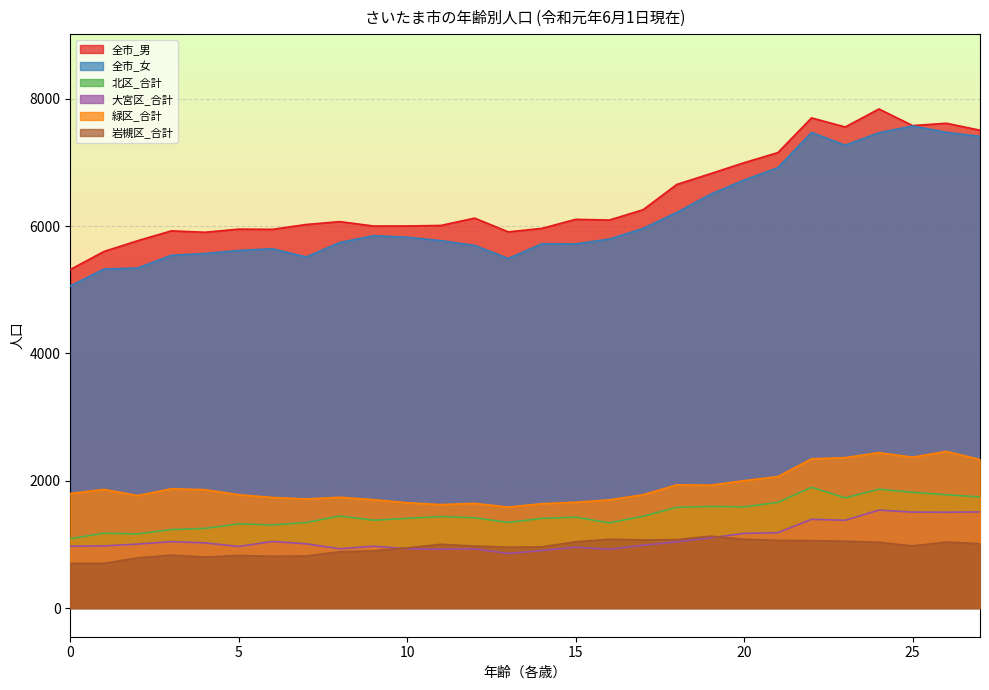

What is the value of the 北区_合計 point at the 28th from the left?

1745